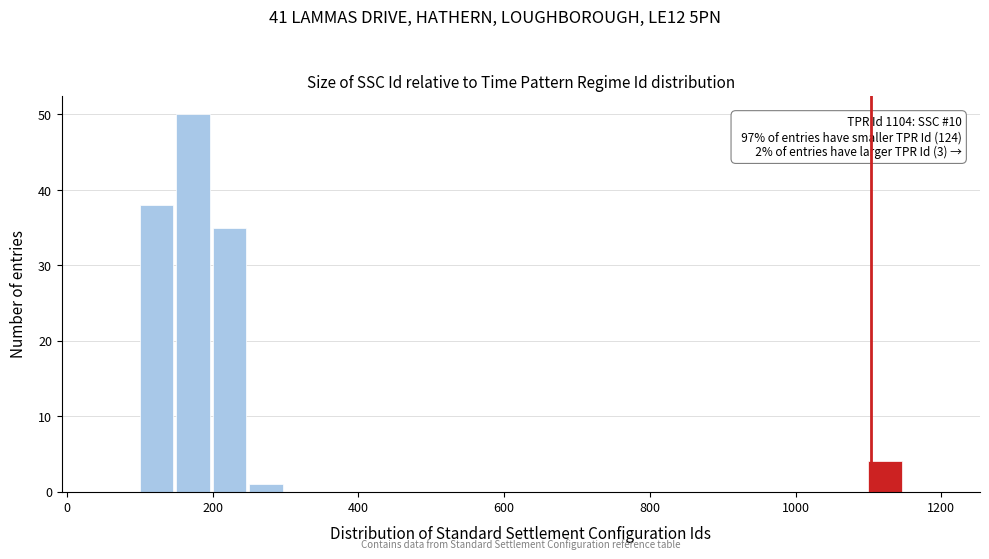

Around what value on the x-axis is the tallest bar? Give the approximate position of its centre, as read against the axis.

180